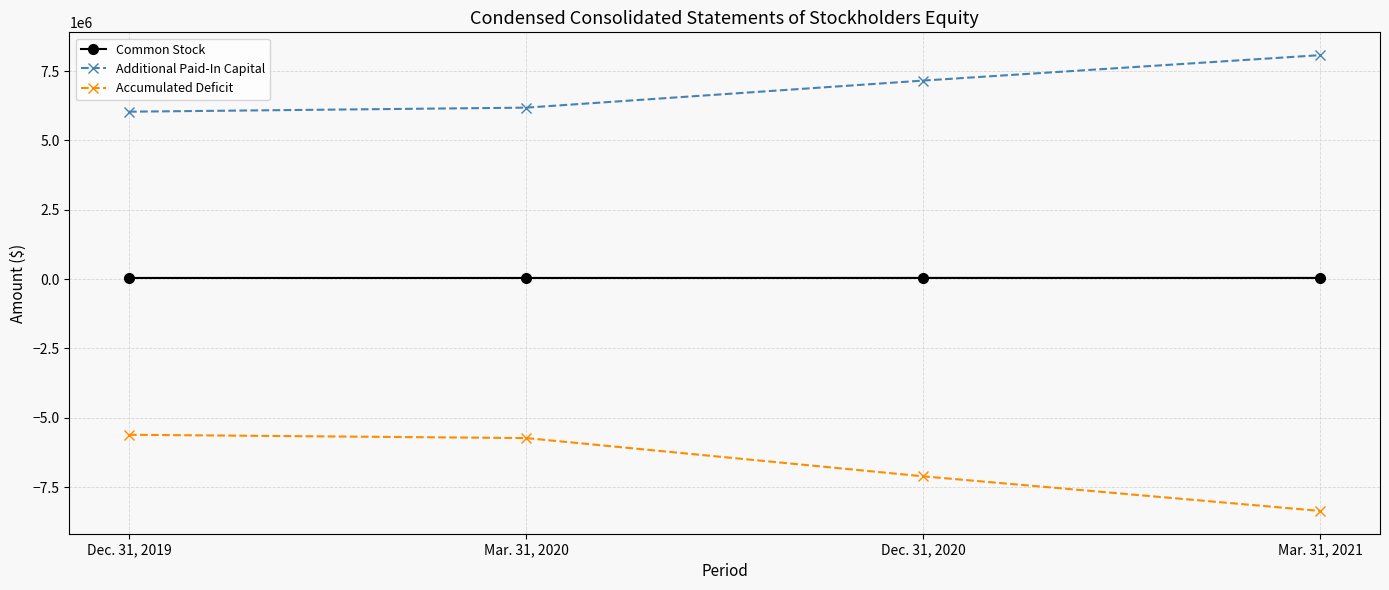

Which series changed the most between Dec. 31, 2020 and Mar. 31, 2021?

Accumulated Deficit